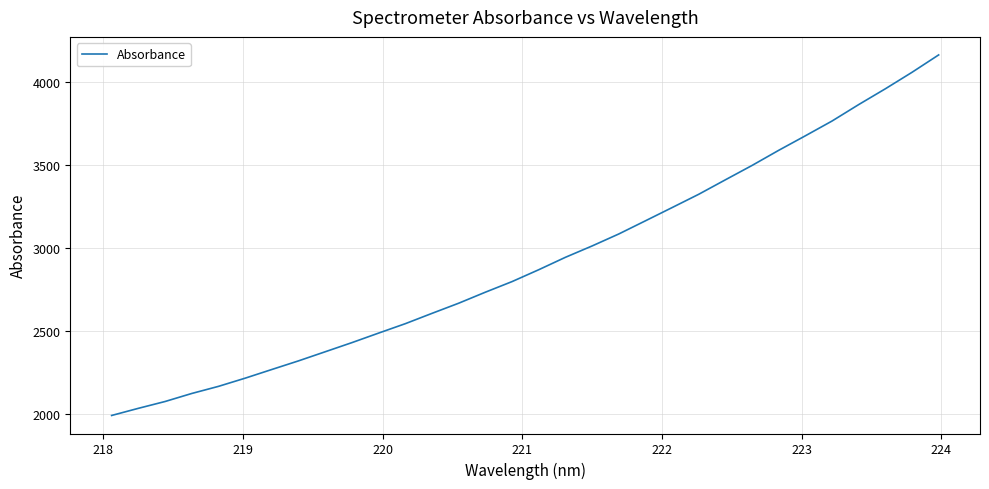

What is the greatest value displayed?

4166.3